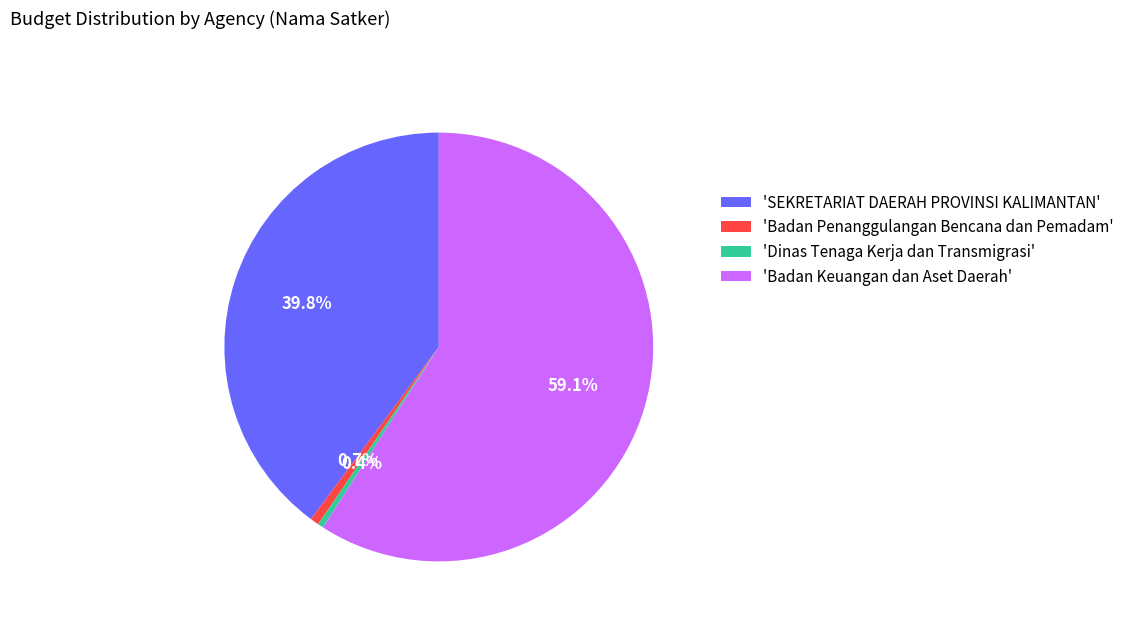

What percentage is NOT represented by 'Badan Penanggulangan Bencana dan Pemadam'?

99.3%